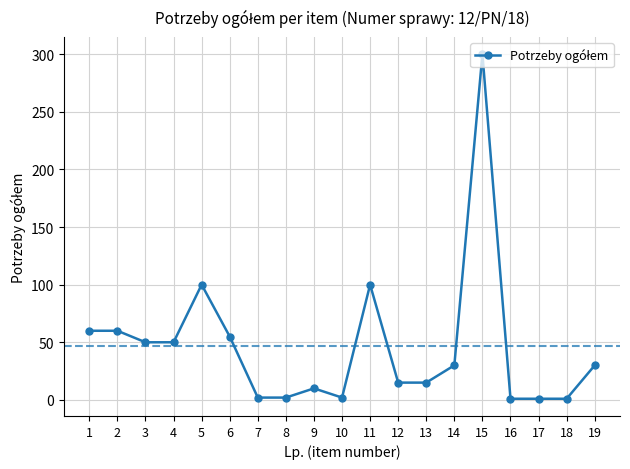

How many series are shown in this chart?

1